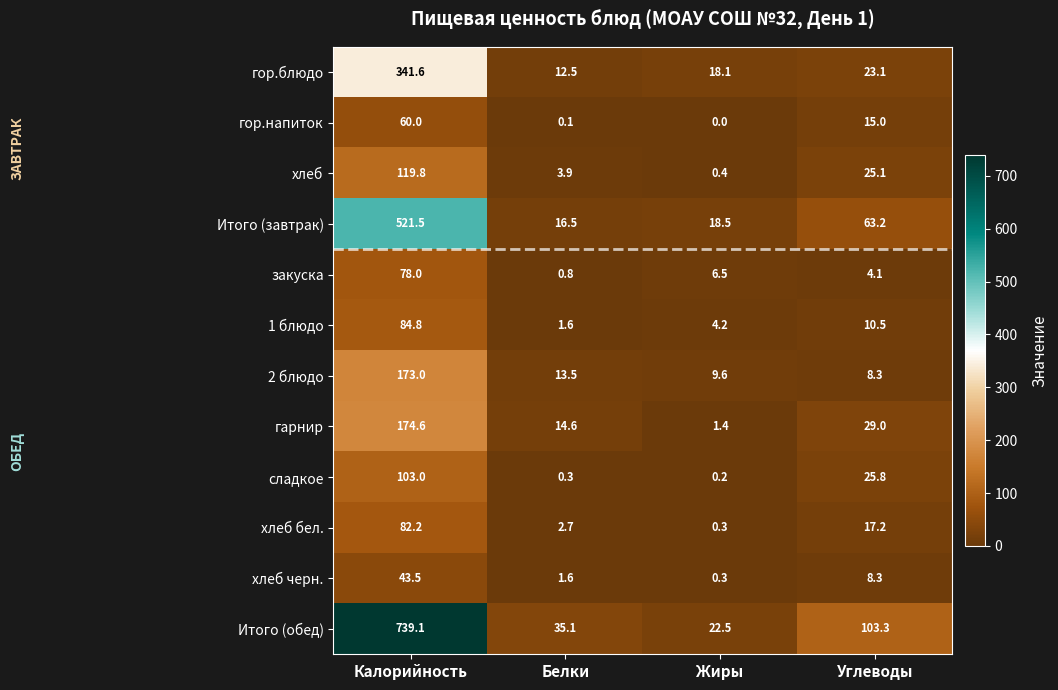

Rank the series by their maximum value, from highest to lowest.

Итого (обед), Итого (завтрак), гор.блюдо, гарнир, 2 блюдо, хлеб, сладкое, 1 блюдо, хлеб бел., закуска, гор.напиток, хлеб черн.